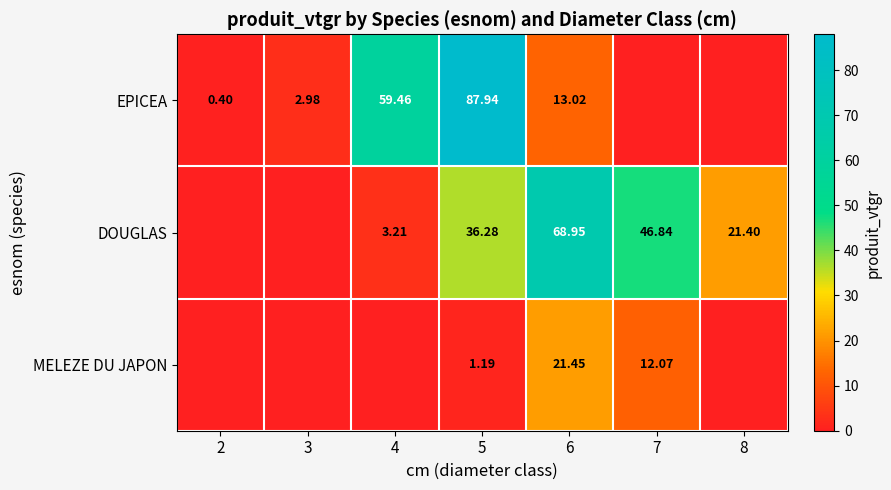

Rank the series at 6 from highest to lowest value.

DOUGLAS, MELEZE DU JAPON, EPICEA